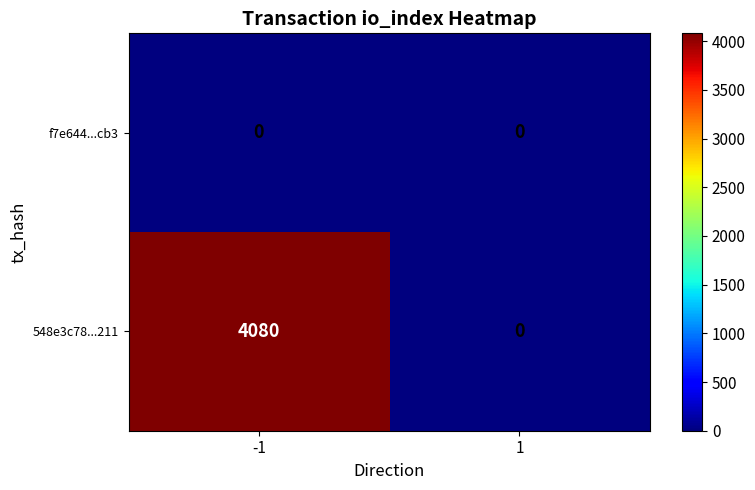

Rank the series by their maximum value, from highest to lowest.

548e3c78...211, f7e644...cb3